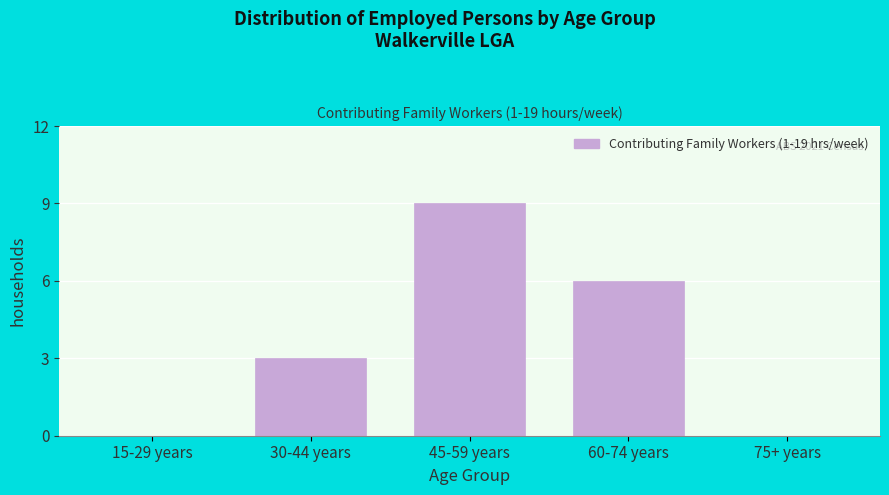

Reading right to left, list all the values displayed in this chart.

75+ years=0	60-74 years=6	45-59 years=9	30-44 years=3	15-29 years=0